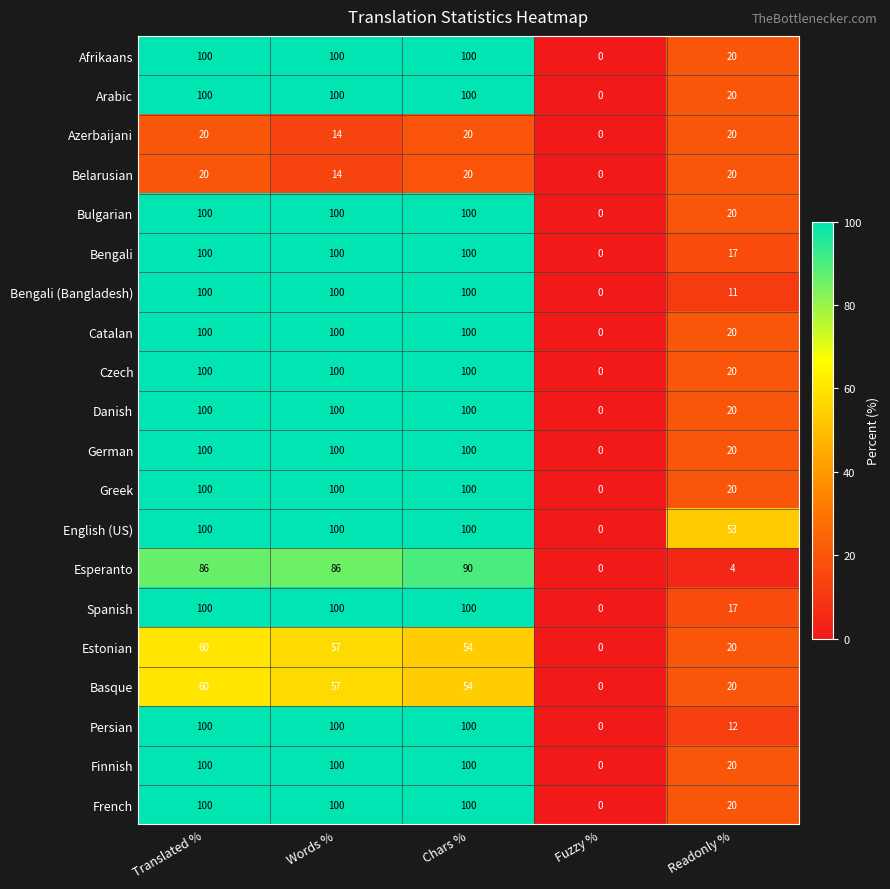

What is the difference between the second highest and second lowest values in the Basque series?

37